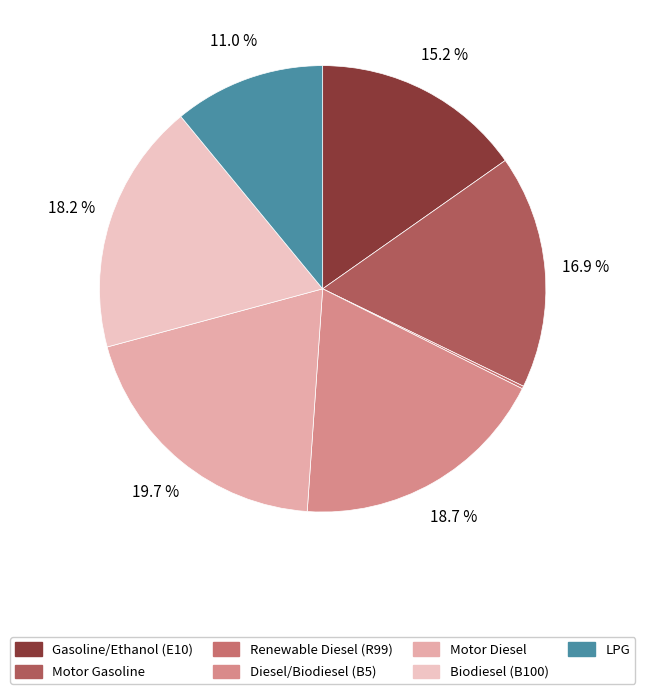

Is it true that Diesel/Biodiesel (B5) is 19% of the pie?

True